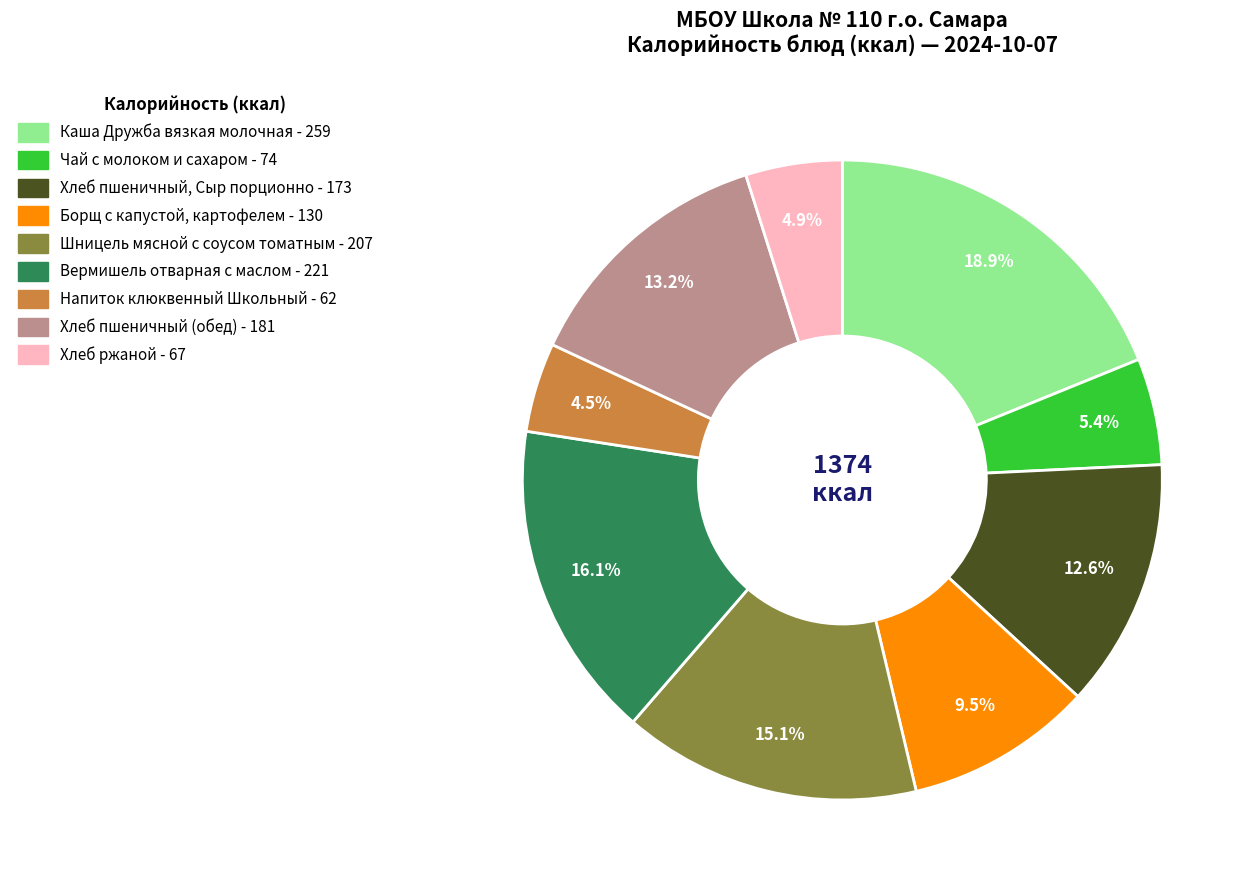

Do Хлеб пшеничный (обед) and Борщ с капустой, картофелем together represent more than half of the pie?

No